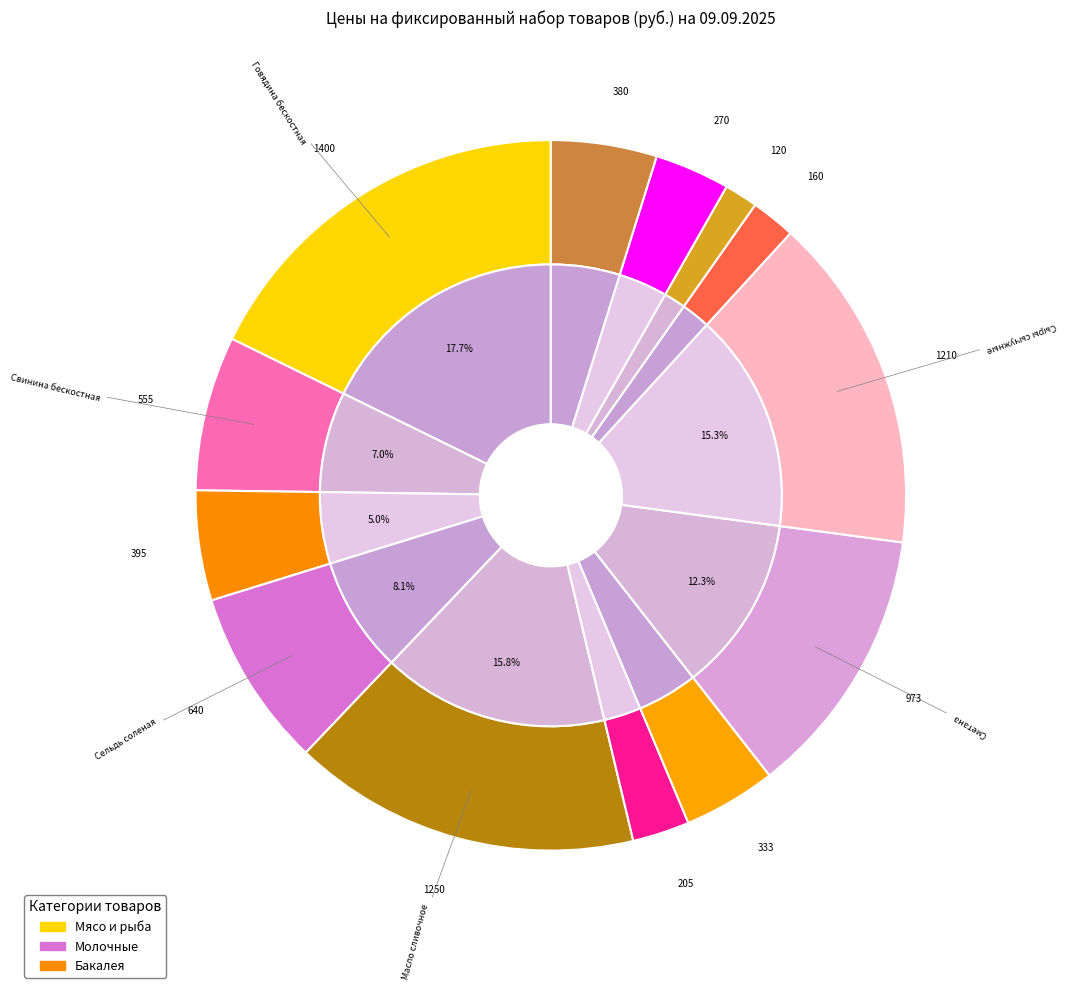

Is it true that Карамель is 13% of the pie?

False